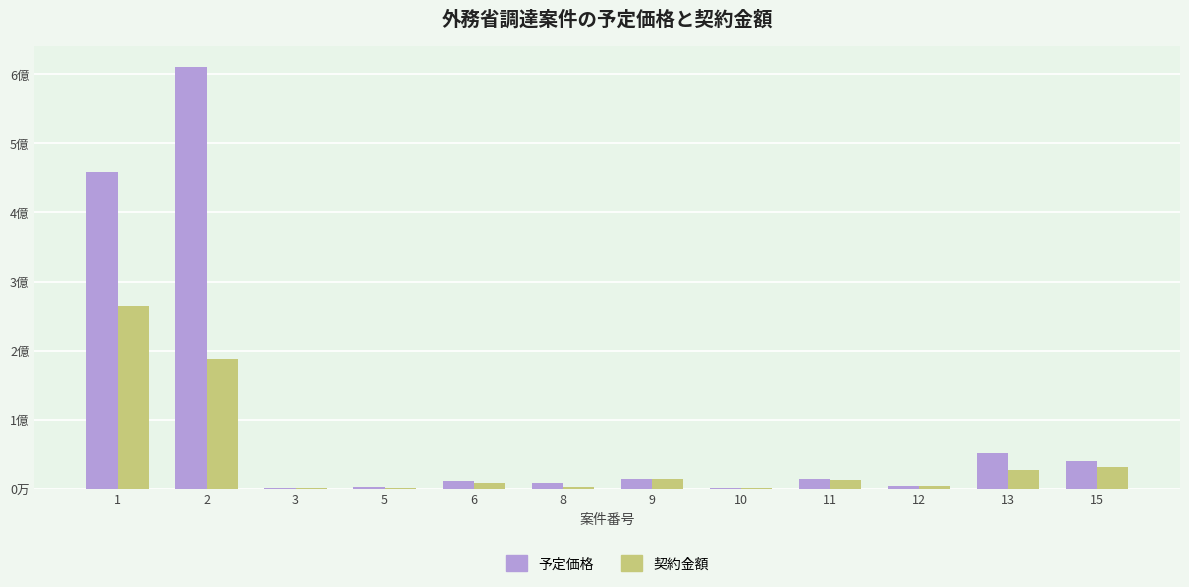

What is the sum of the 予定価格 values at 10 and 6?

12266357